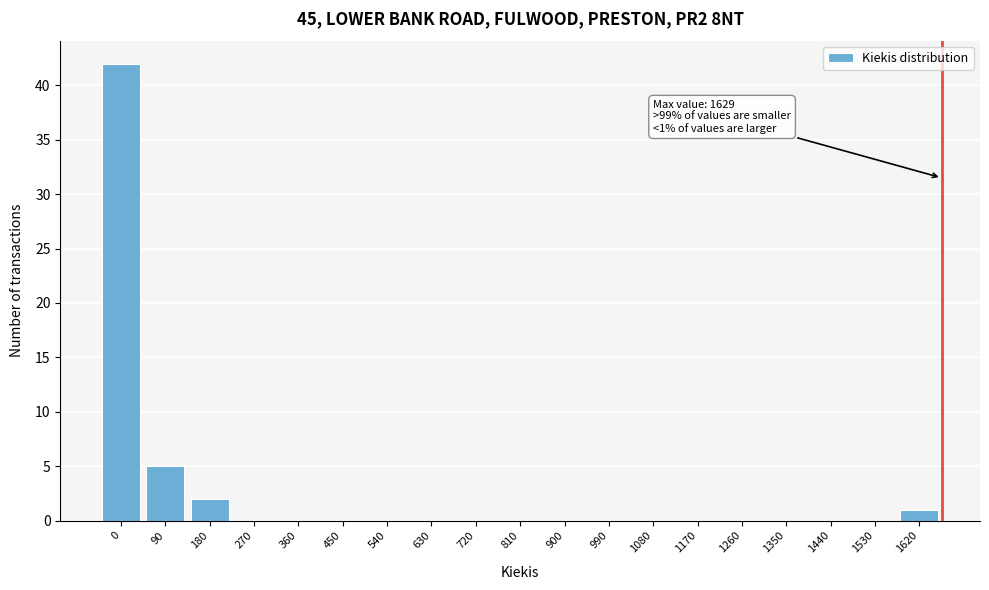

Reading left to right, extract all data points from this chart.

0=42	90=5	180=2	270=0	360=0	450=0	540=0	630=0	720=0	810=0	900=0	990=0	1080=0	1170=0	1260=0	1350=0	1440=0	1530=0	1620=1